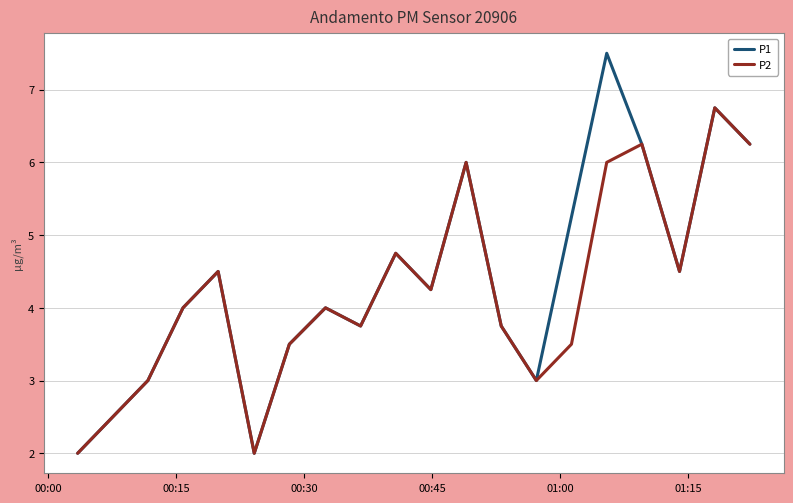

Which series has the widest spread of values?

P1